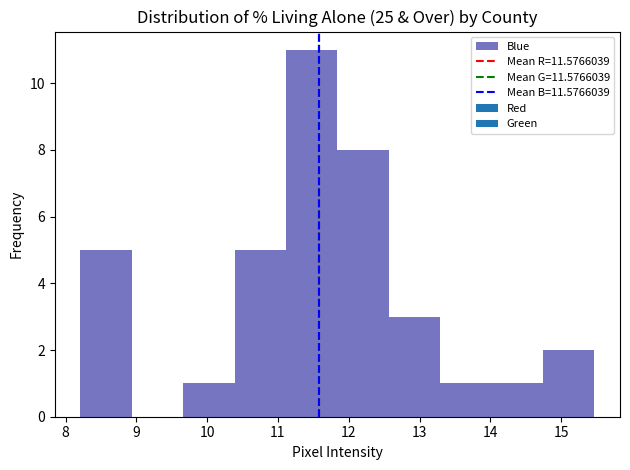

Over which range of the x-axis is the bar tallest?

11.1 to 11.8